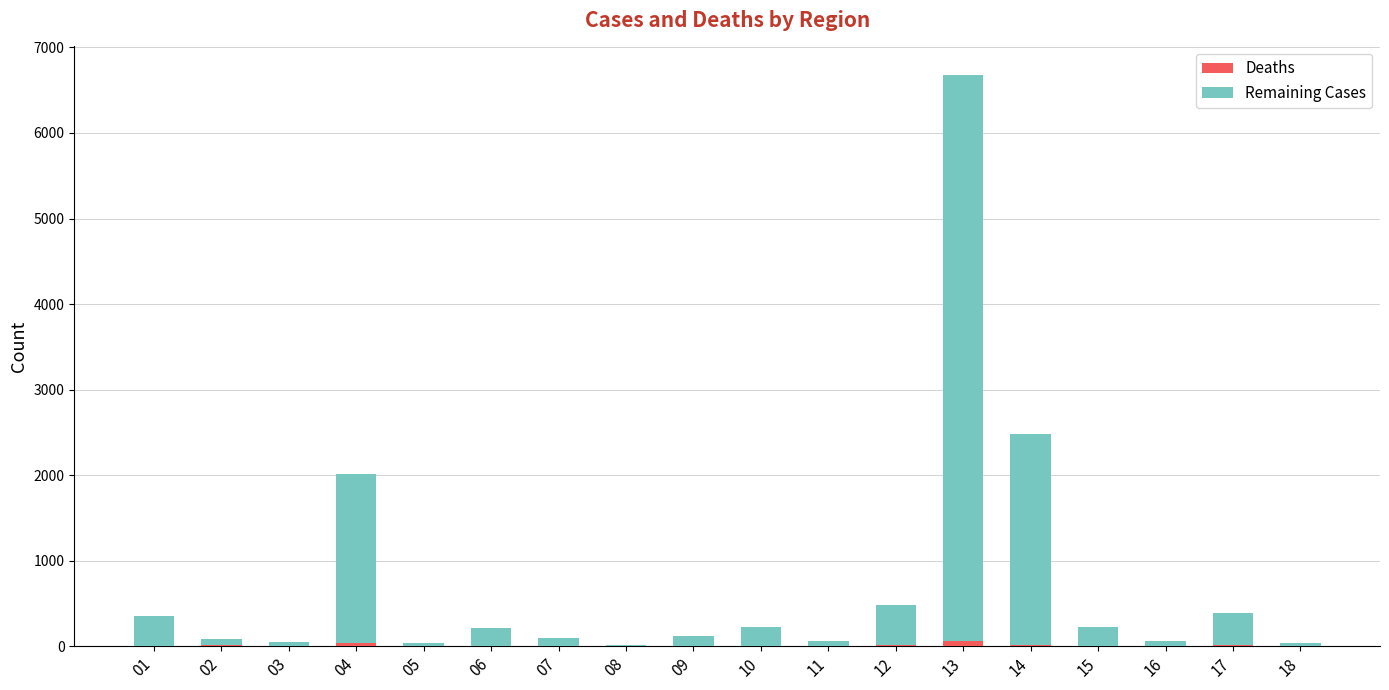

At which category is the sum across all series the highest?

13